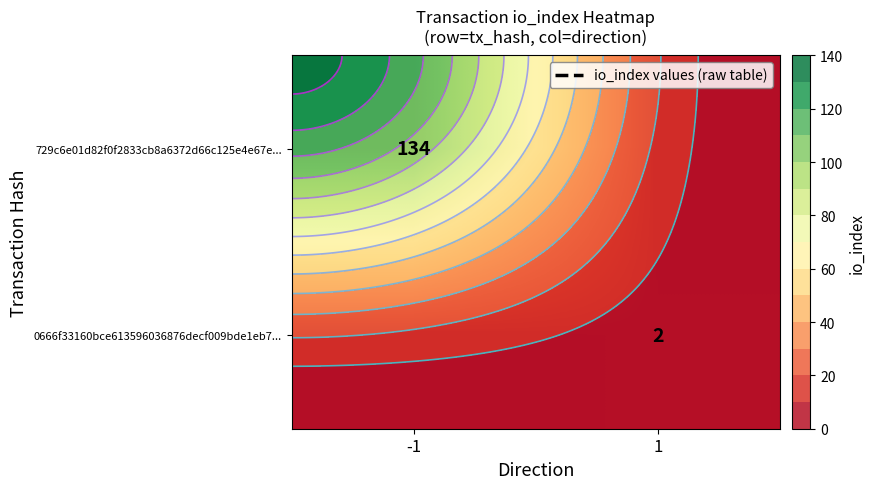

What is the difference between the highest and lowest values at -1?

134